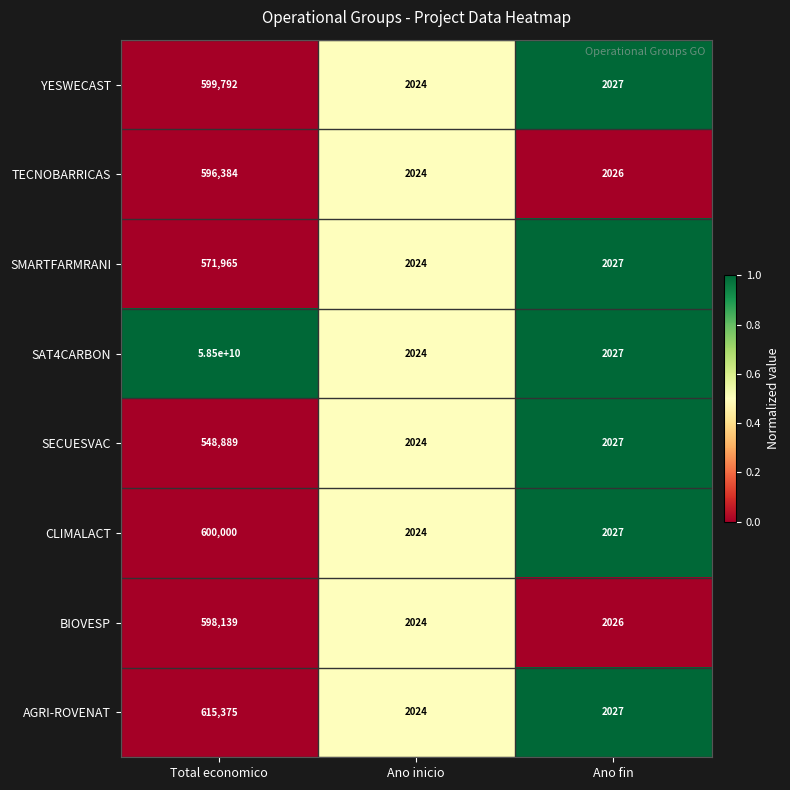

Which series has the widest spread of values?

SAT4CARBON